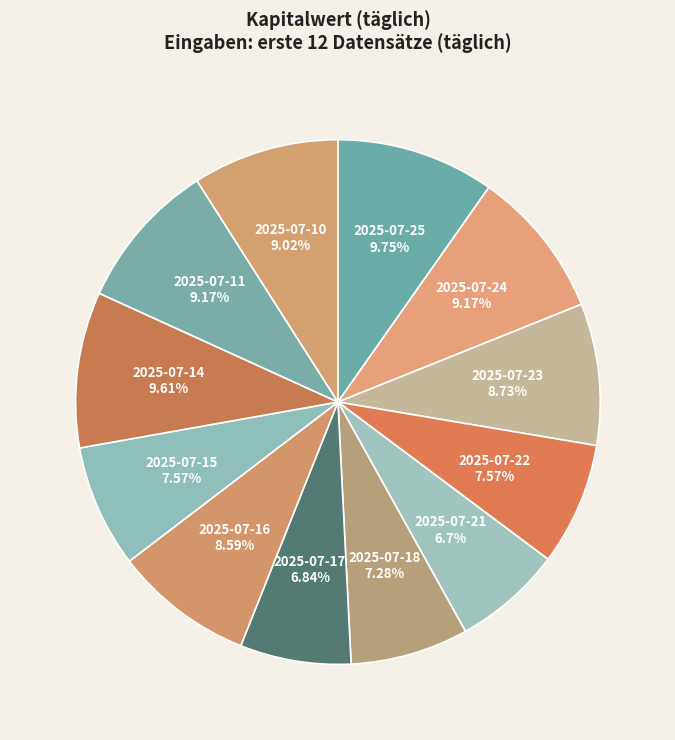

Count the number of slices in the pie.

12